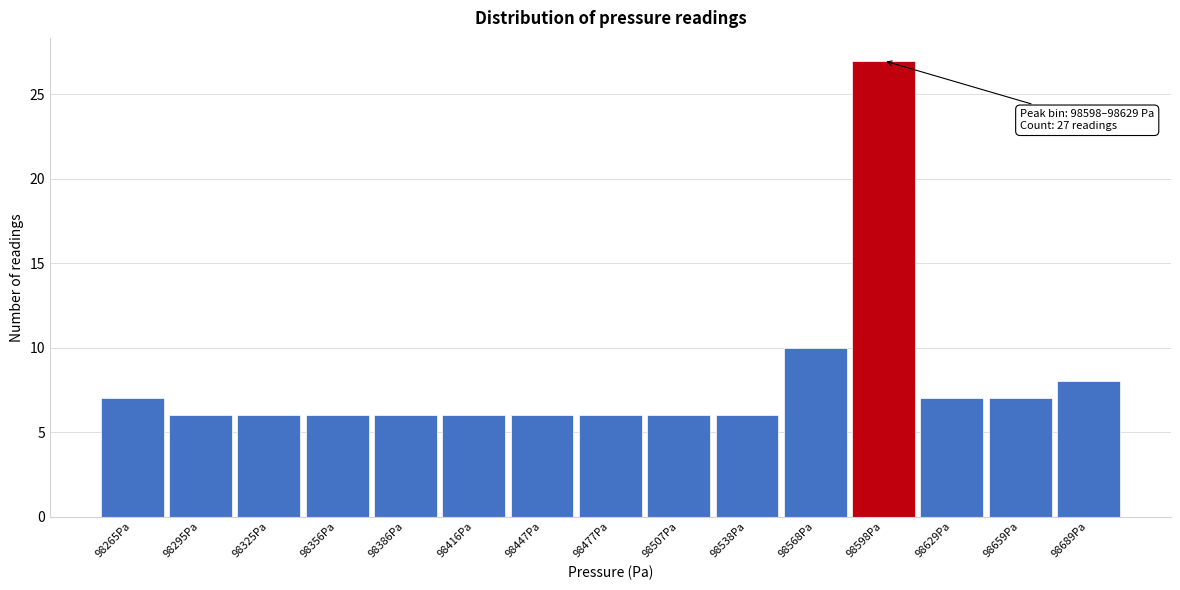

Reading left to right, transcribe all the data shown in this chart.

7	6	6	6	6	6	6	6	6	6	10	27	7	7	8